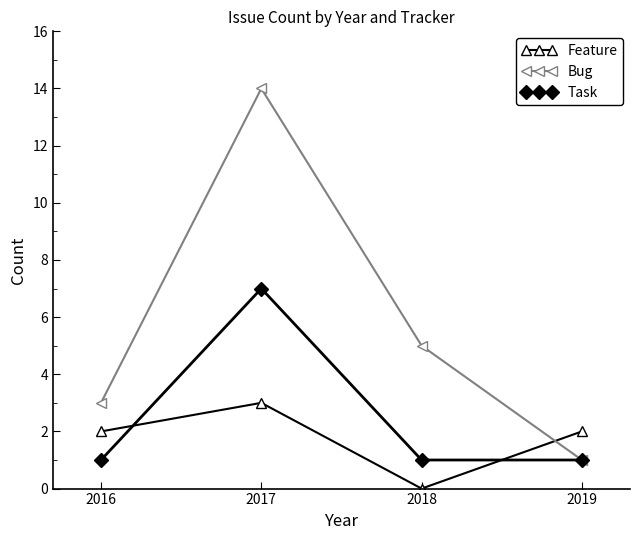

True or false: Feature has more than 2 points higher than both neighbors.

False